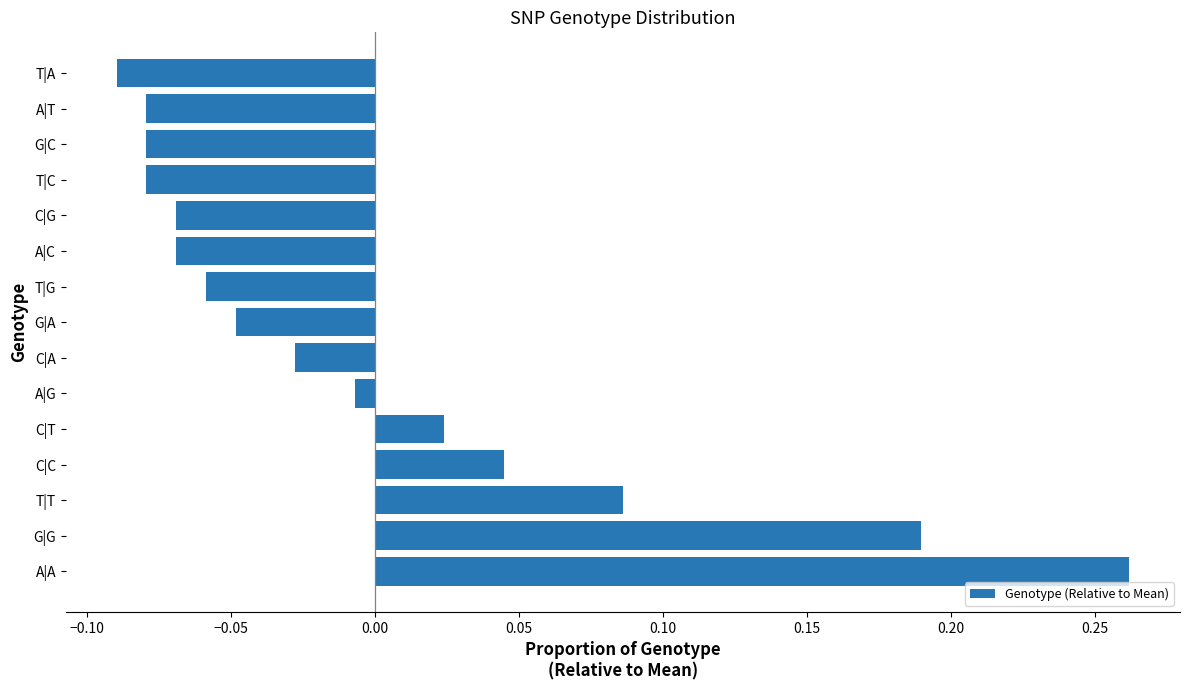

Between A|A and G|C, which is larger?

A|A